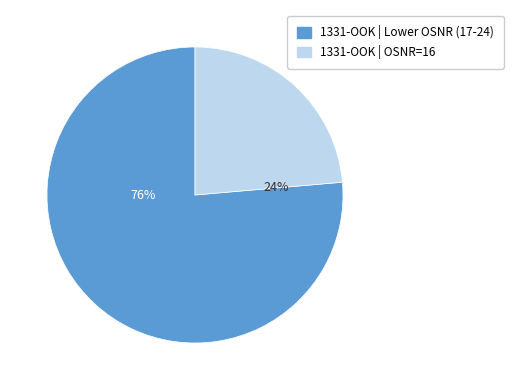

Is there a majority slice in this chart?

Yes